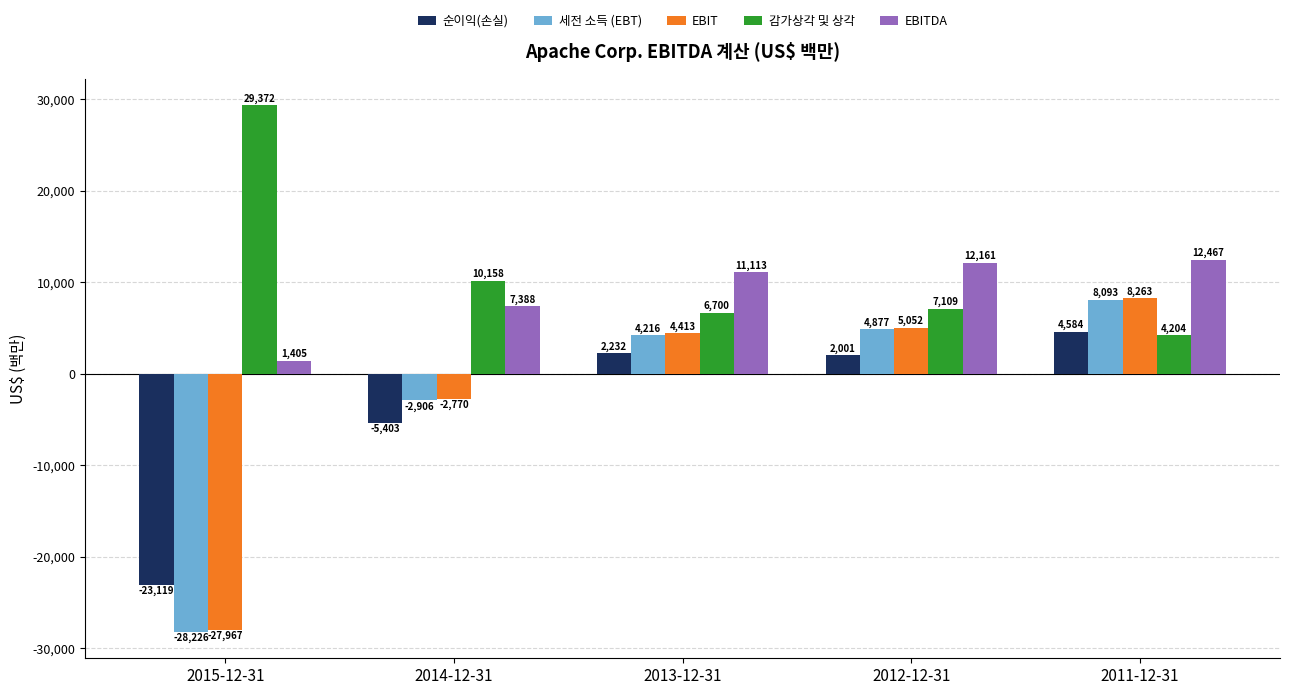

Are the bars grouped side by side (vs. stacked)?

Yes